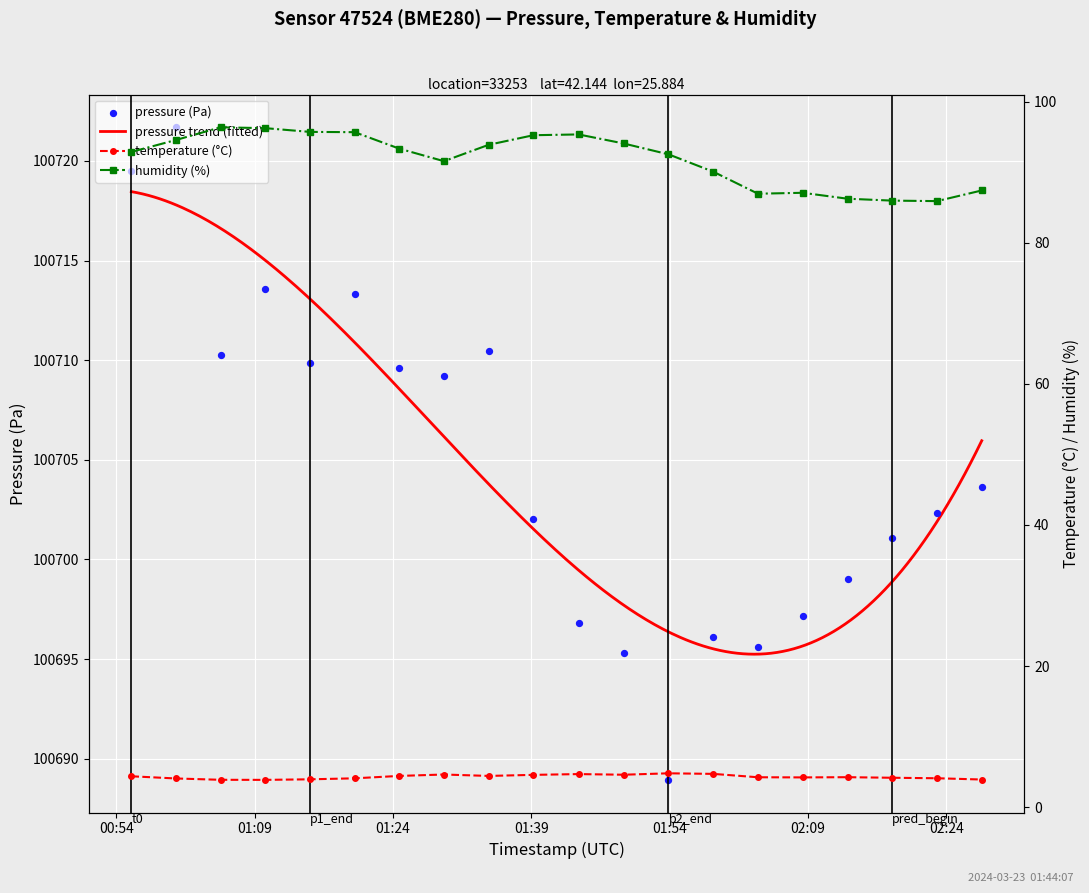

Which series has the largest total across all categories?

pressure